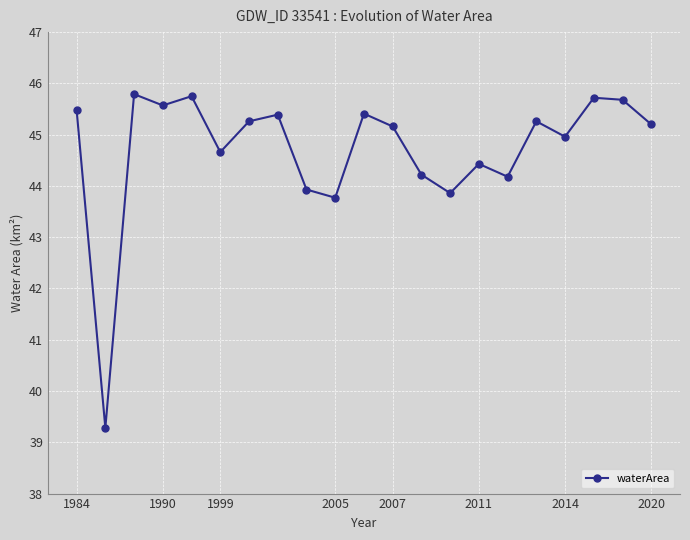

What is the minimum value shown in the chart?

39.3